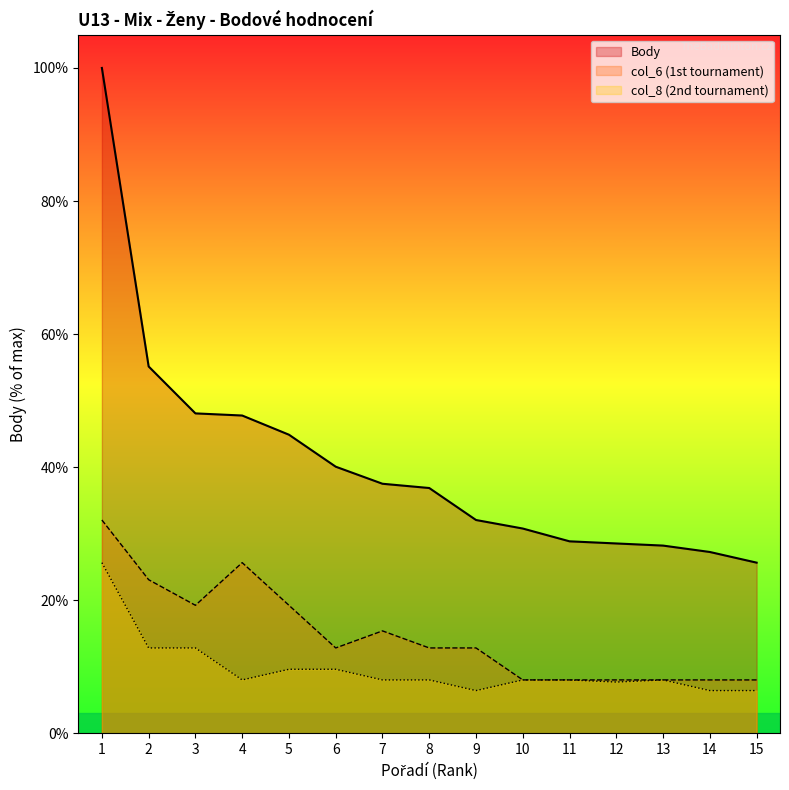

True or false: Body and col_8 cross at least once.

False